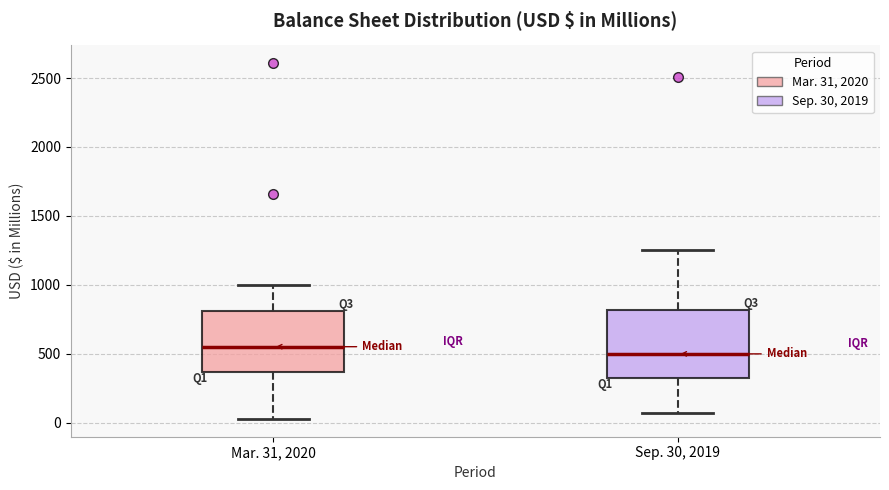

Which box's median line is the highest?

Mar. 31, 2020